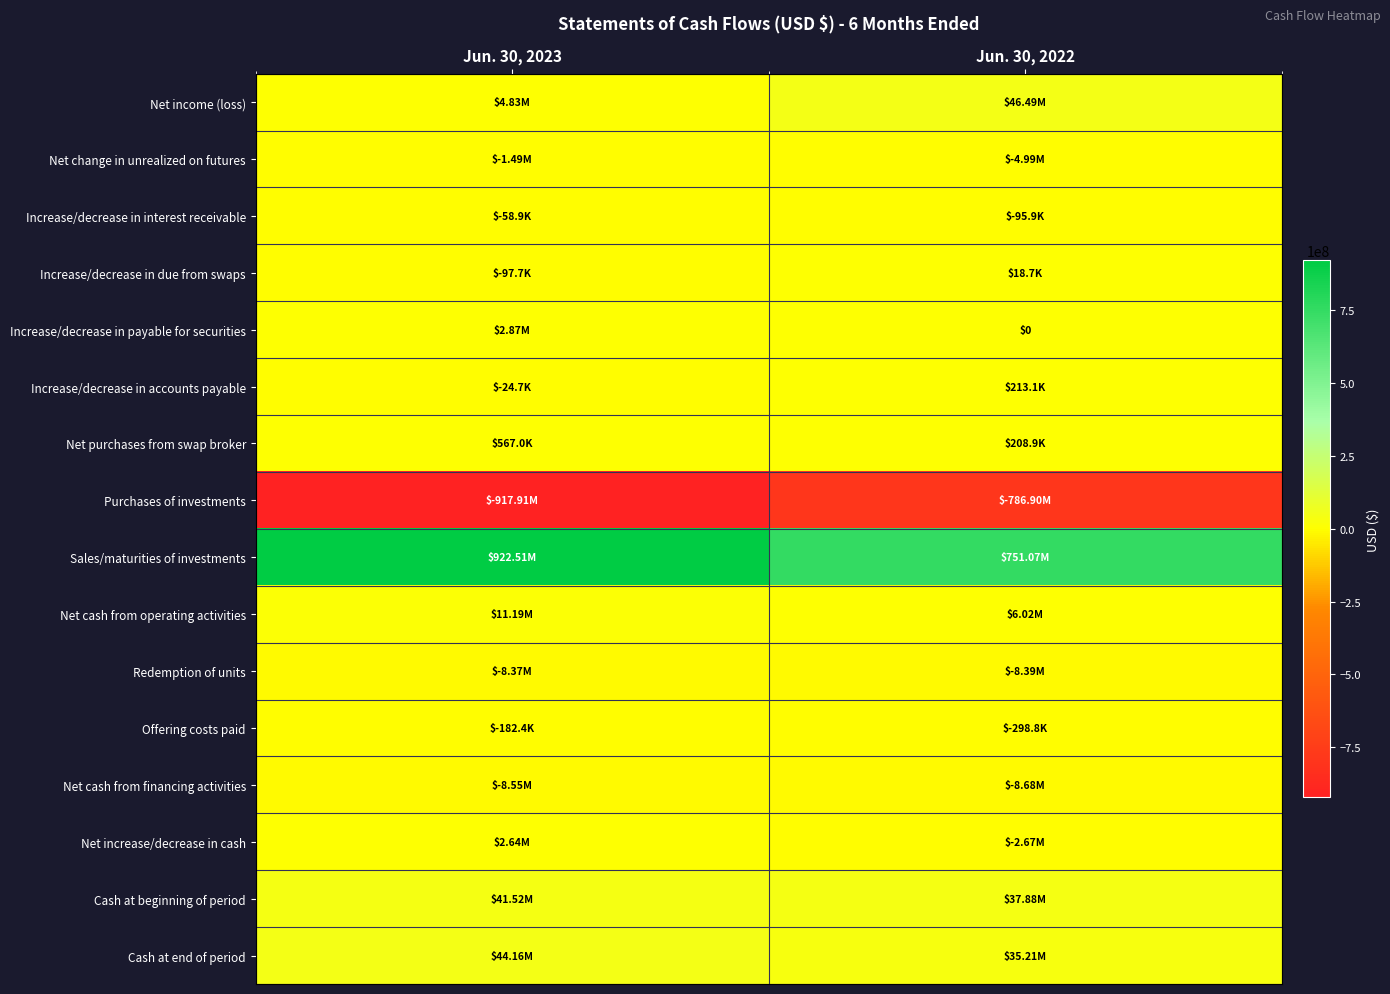

What is the highest value of the Net purchases from swap broker series?

567045